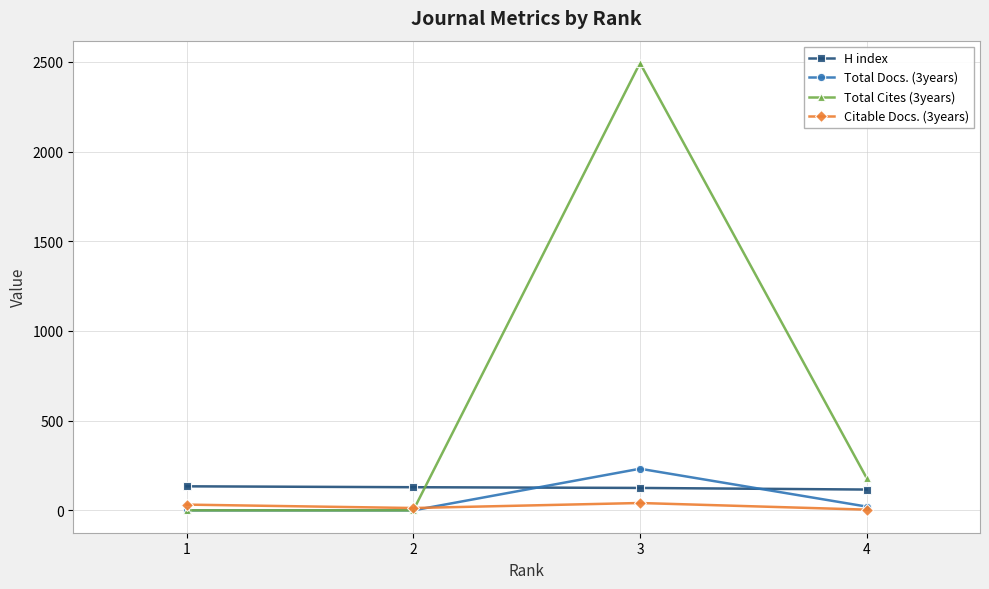

Which series changed the most between 1 and 4?

Total Cites (3years)